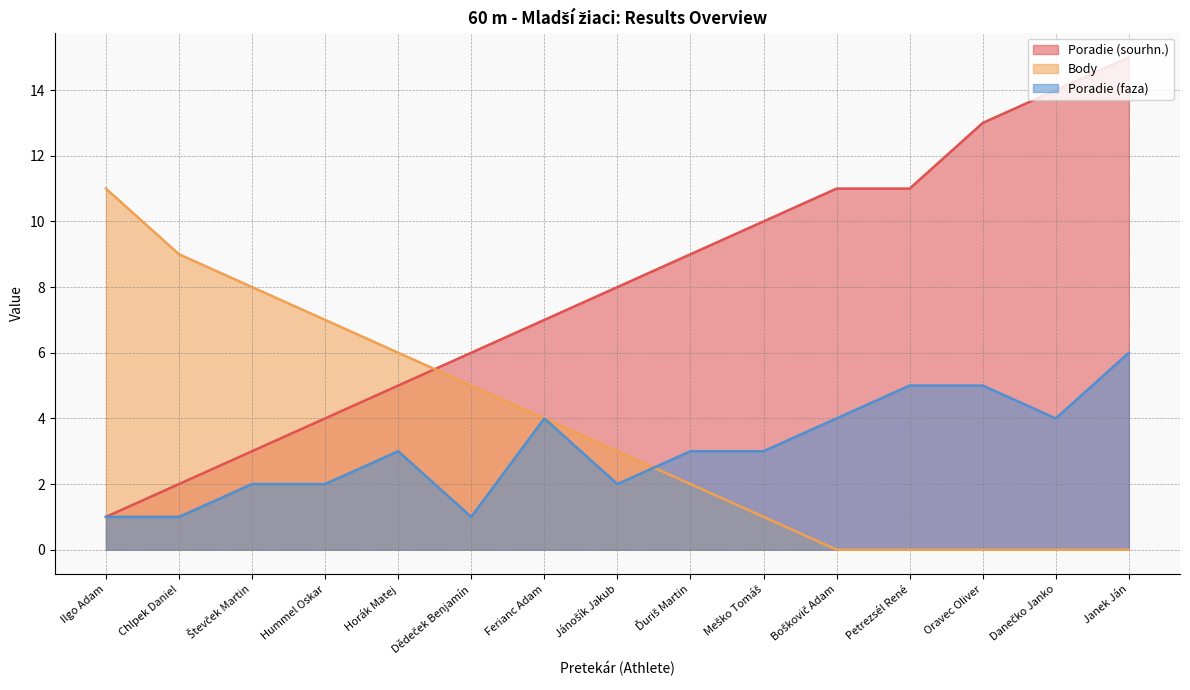

Rank the series at Ďuriš Martin from lowest to highest value.

Body, Poradie (faza), Poradie (sourhn.)